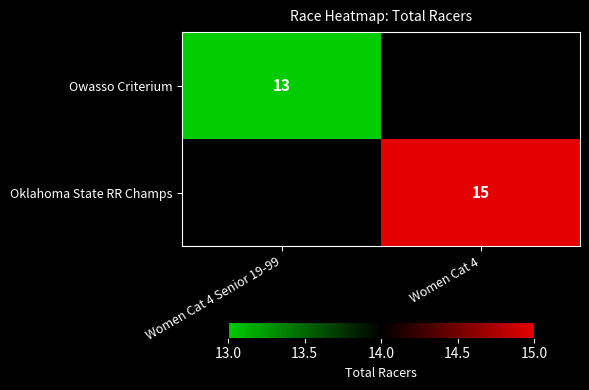

The value of Owasso Criterium at Women Cat 4 Senior 19-99 is 13. True or false?

True